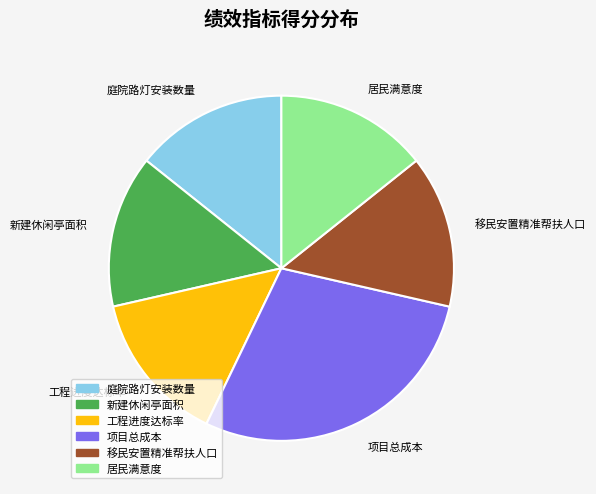

Do 项目总成本 and 工程进度达标率 together represent more than half of the pie?

No